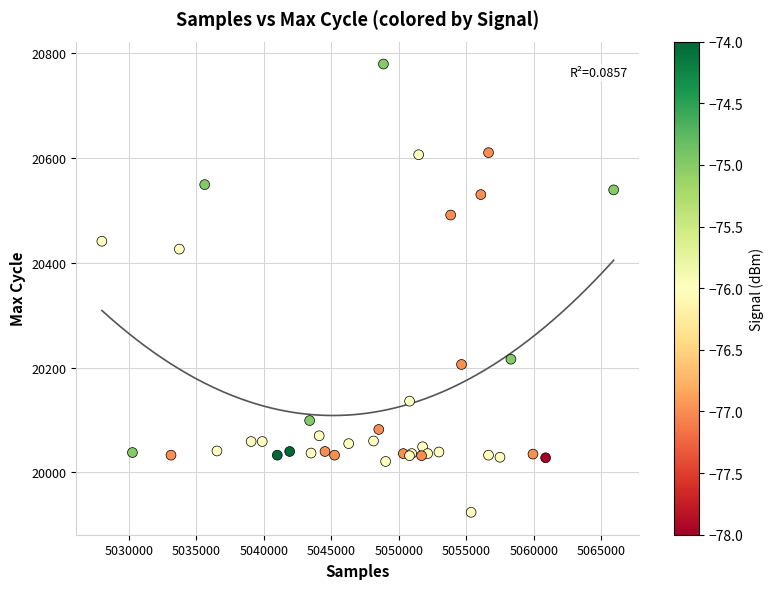

What Y value in the scatter plot is closest to 20351?

20426